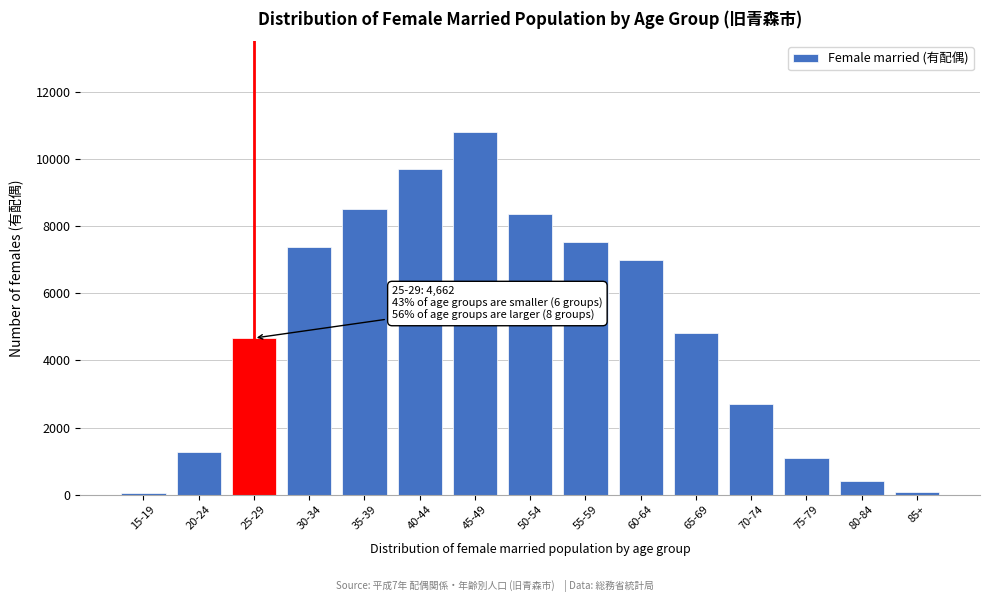

What is the maximum value shown in the chart?

10798